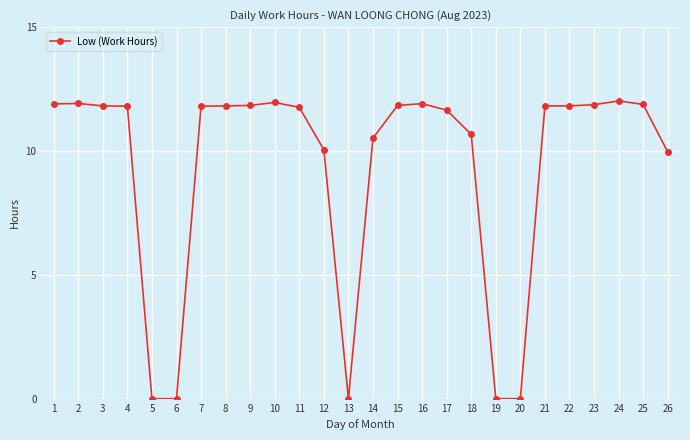

How many values exceed 11?

17